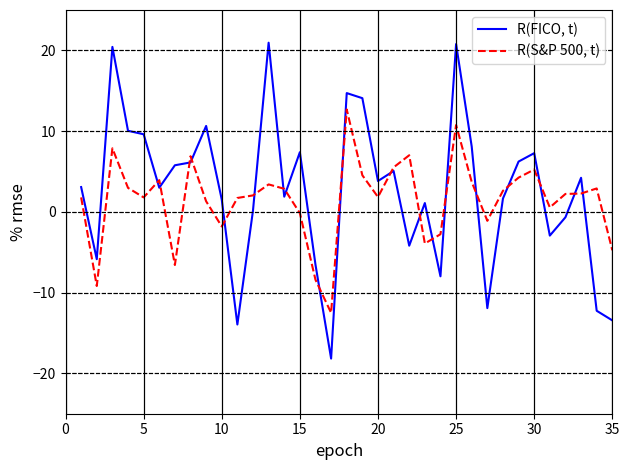

What is the lowest value of the R(FICO, t) series?

-18.2